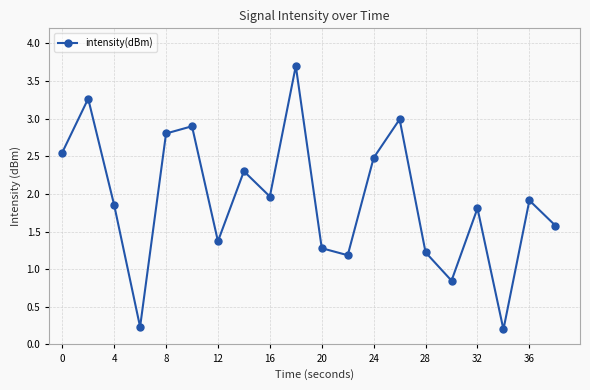

How many interior local peaks (higher than both neighbors) does the data have?

7